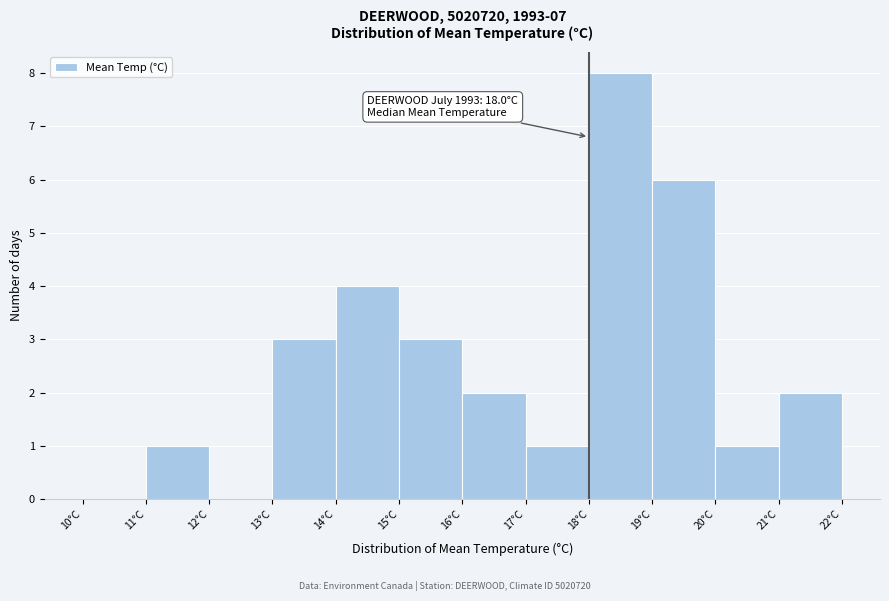

Which range on the x-axis has the tallest bar?

18 to 19